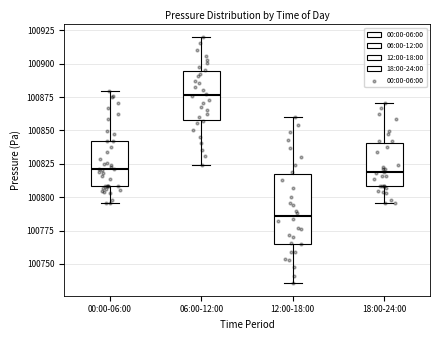

Comparing the boxes themselves (not the whiskers), which one is the tallest?

12:00-18:00